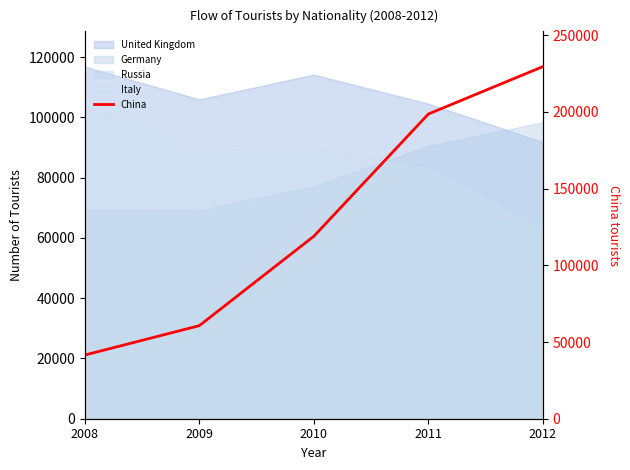

Reading left to right, extract all data points from this chart.

41511	60666	118961	198655	229551